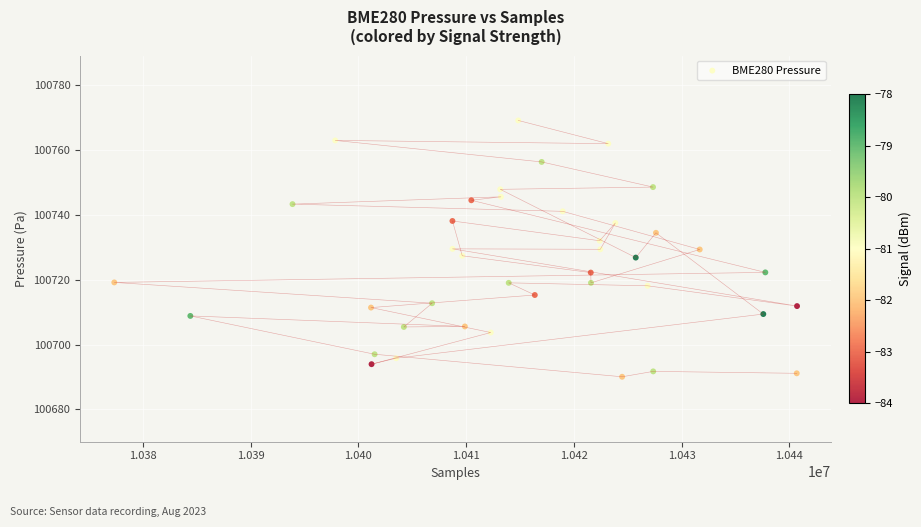

What is the range of Y values (max minus min)?

79.0